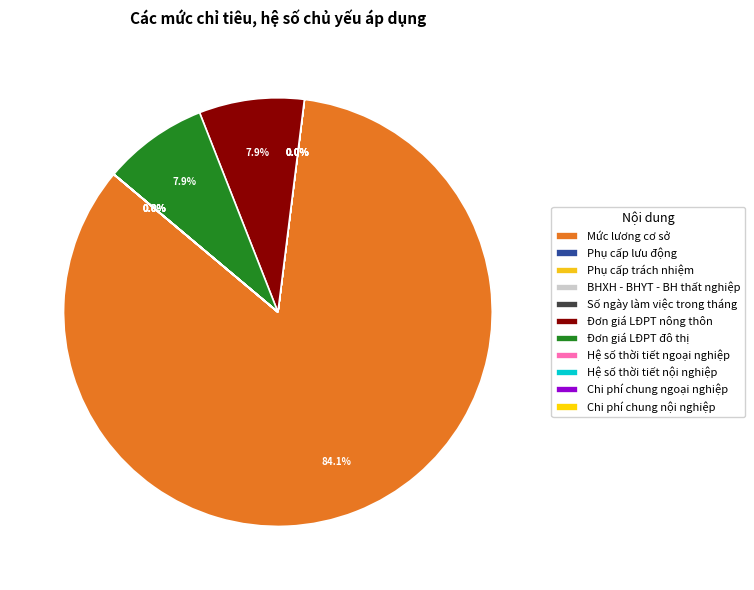

Between Hệ số thời tiết ngoại nghiệp and Phụ cấp trách nhiệm, which is larger?

Hệ số thời tiết ngoại nghiệp